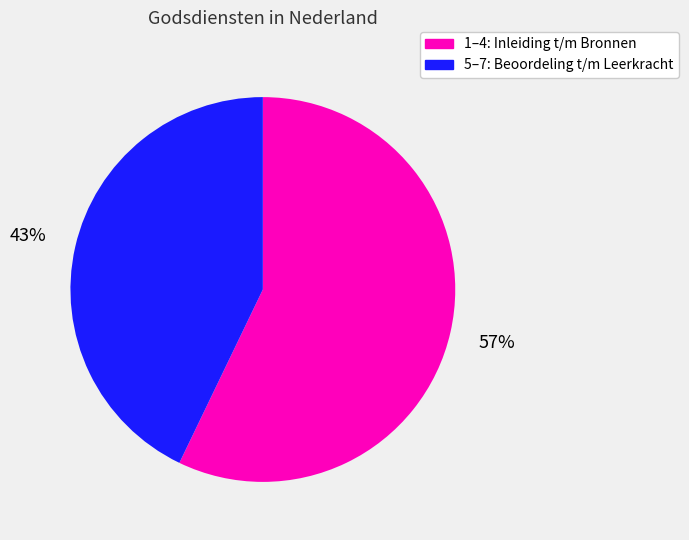

Does any single category account for the majority?

Yes